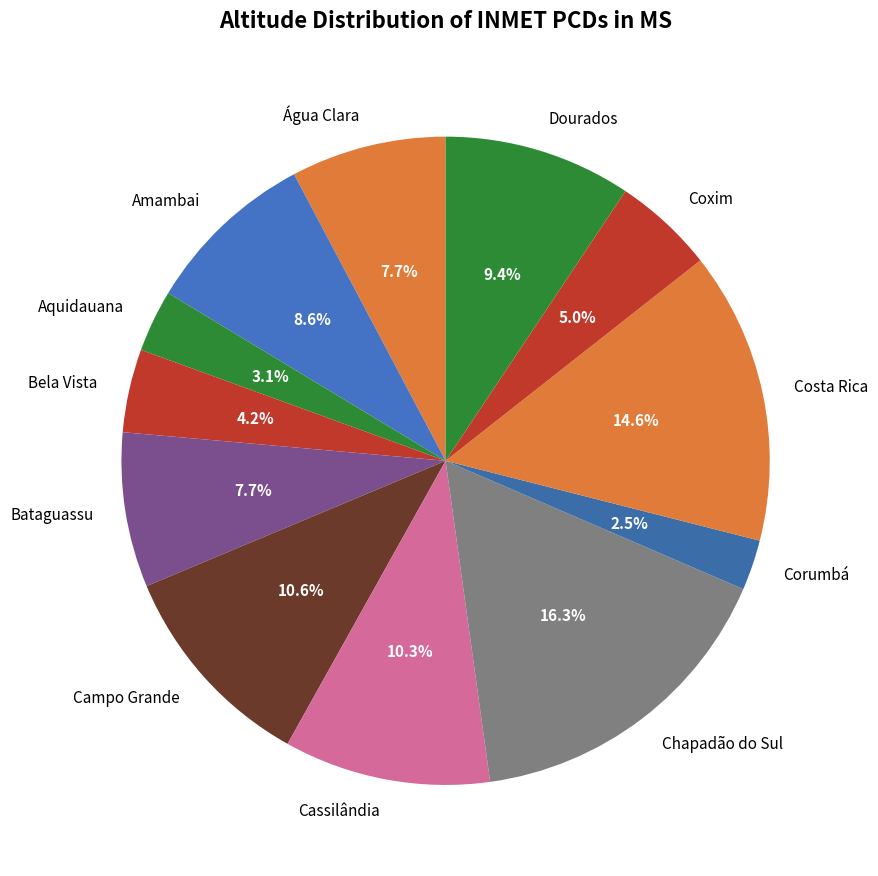

True or false: Dourados accounts for 9% of the total.

True